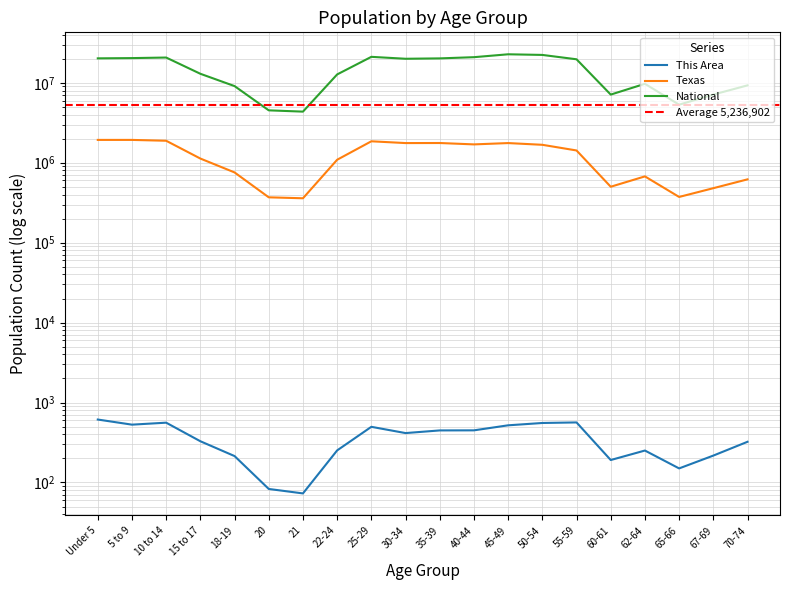

Which series has the widest spread of values?

National